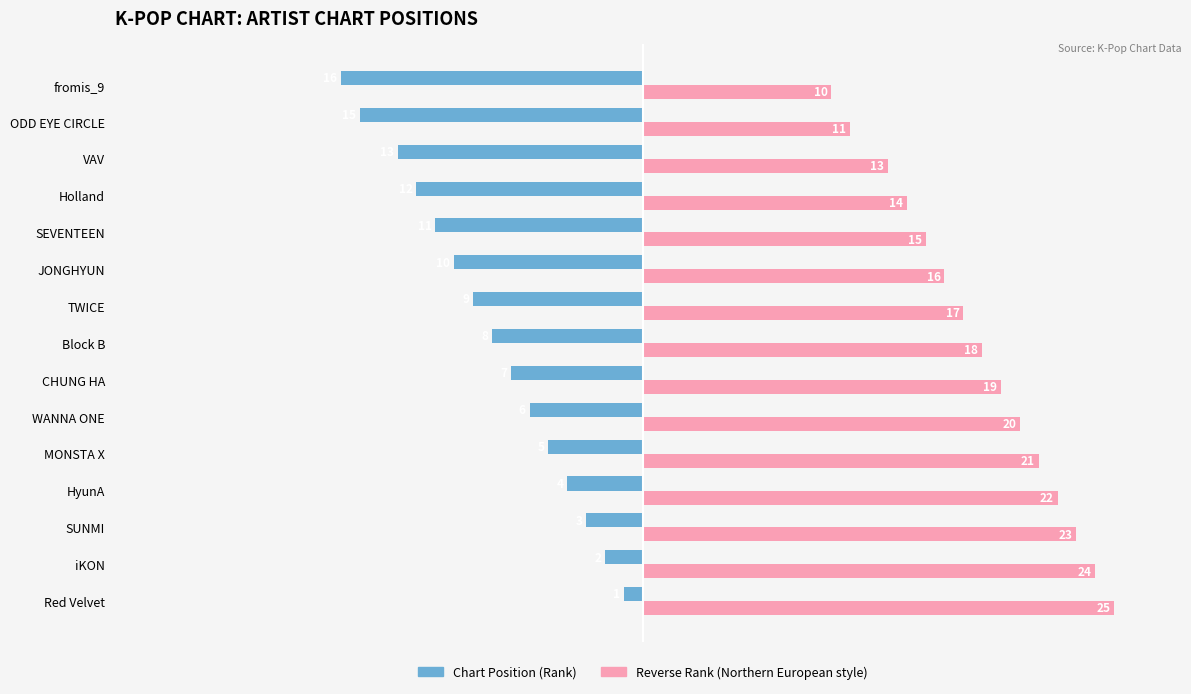

What is the difference between the highest and lowest values at fromis_9?

26